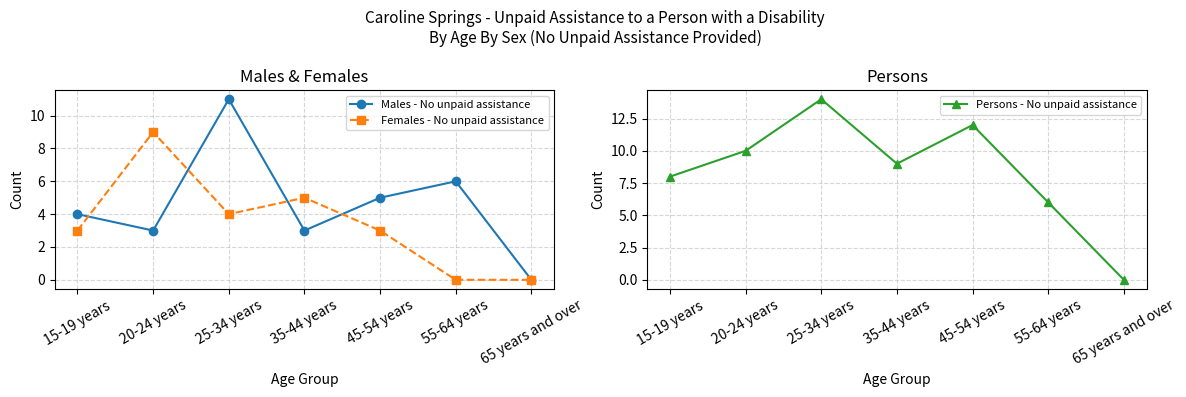

Count the number of data series in this chart.

3